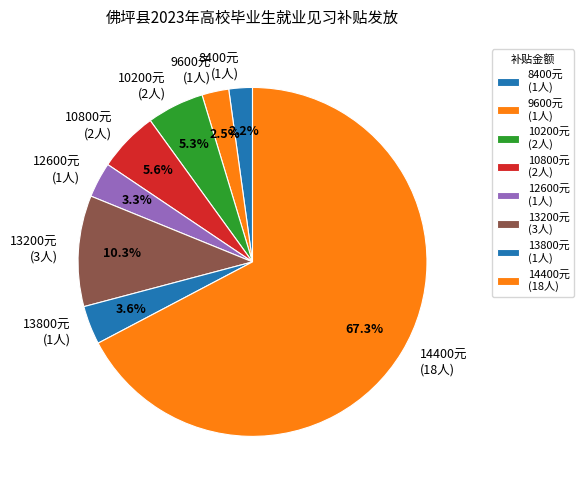

Is 8400元 (1人) the majority of the pie?

No